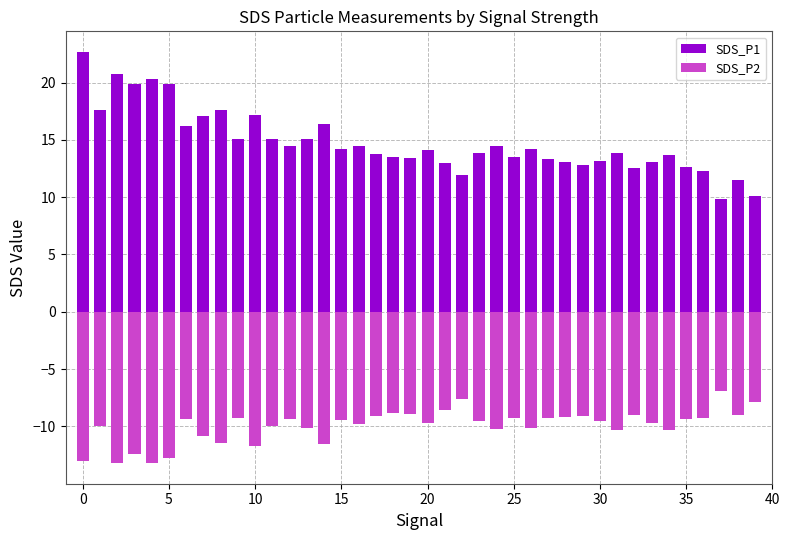

The value of SDS_P2 at 37 is -9.8. True or false?

False